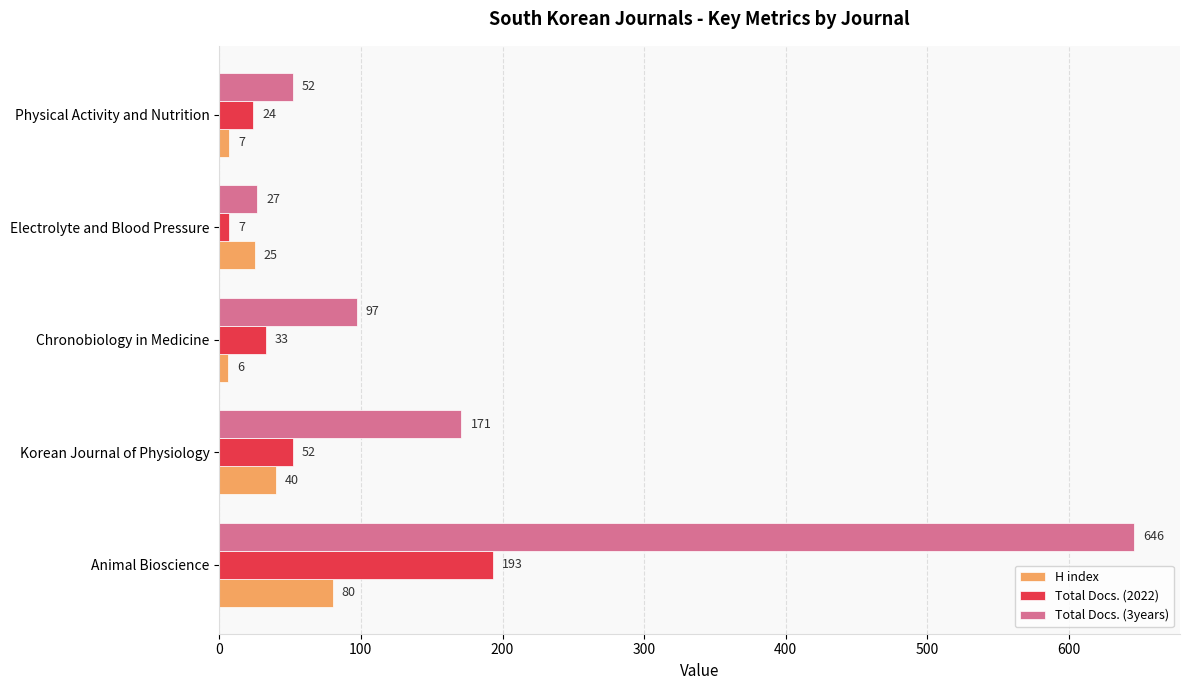

At which category is the sum across all series the highest?

Animal Bioscience